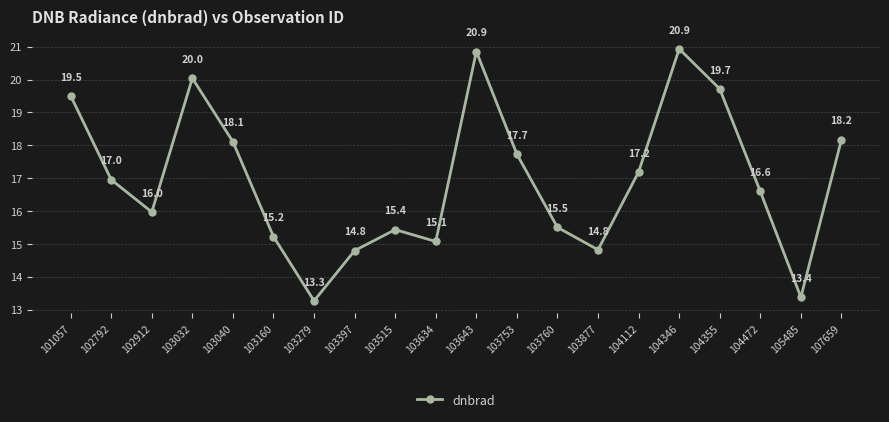

Reading left to right, list all the values displayed in this chart.

101057=19.5	102792=17.0	102912=16.0	103032=20.0	103040=18.1	103160=15.2	103279=13.3	103397=14.8	103515=15.4	103634=15.1	103643=20.9	103753=17.7	103760=15.5	103877=14.8	104112=17.2	104346=20.9	104355=19.7	104472=16.6	105485=13.4	107659=18.2